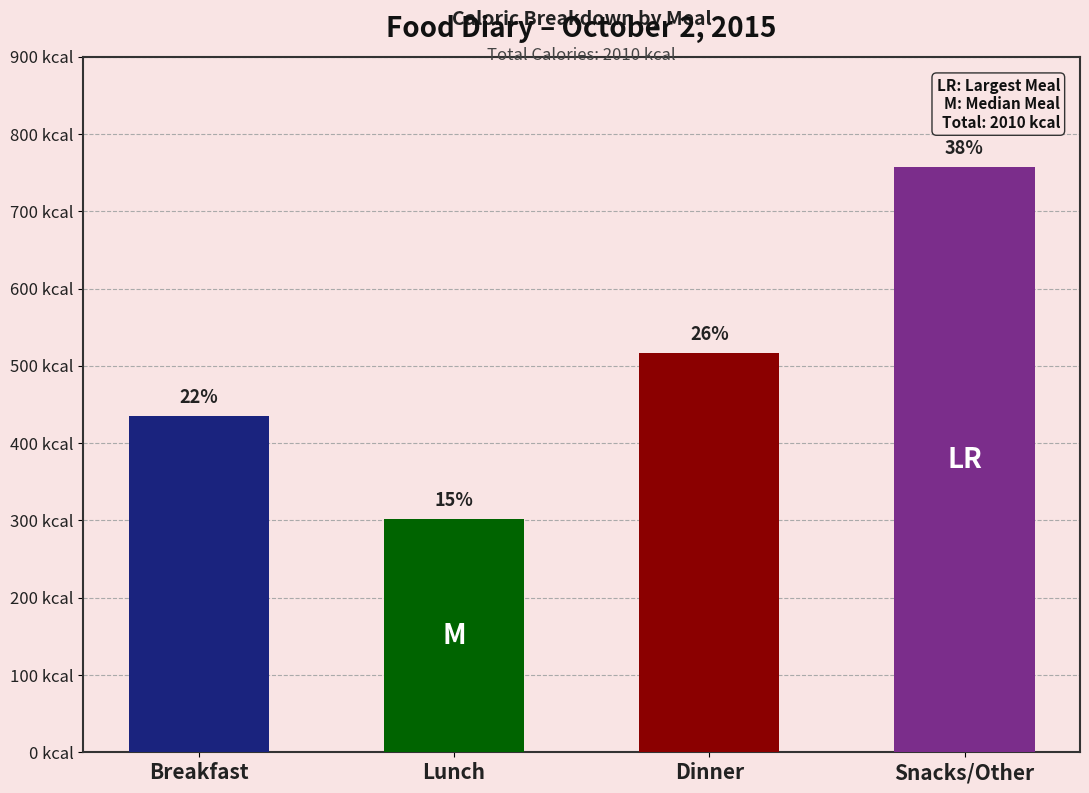

How many values exceed 516?

1